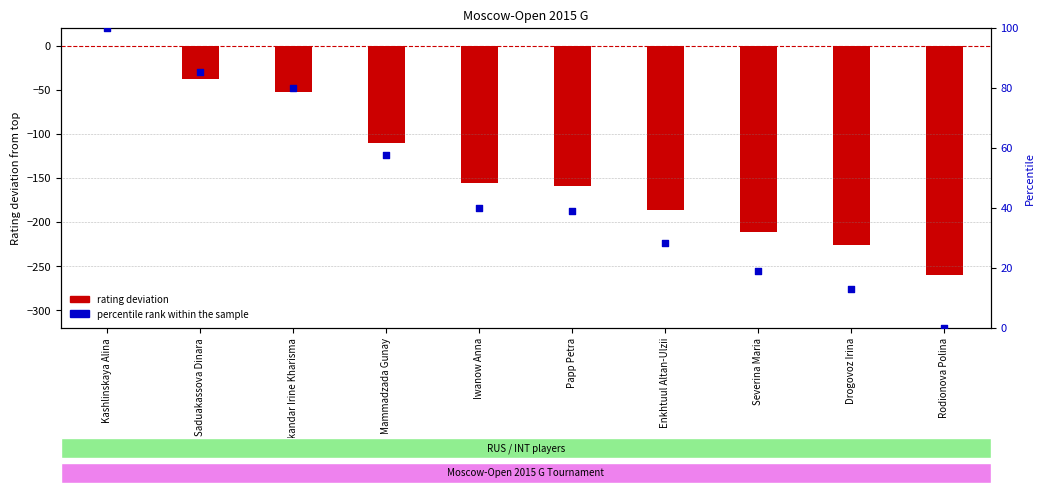

Which series reaches the maximum Y coordinate?

percentile rank within the sample